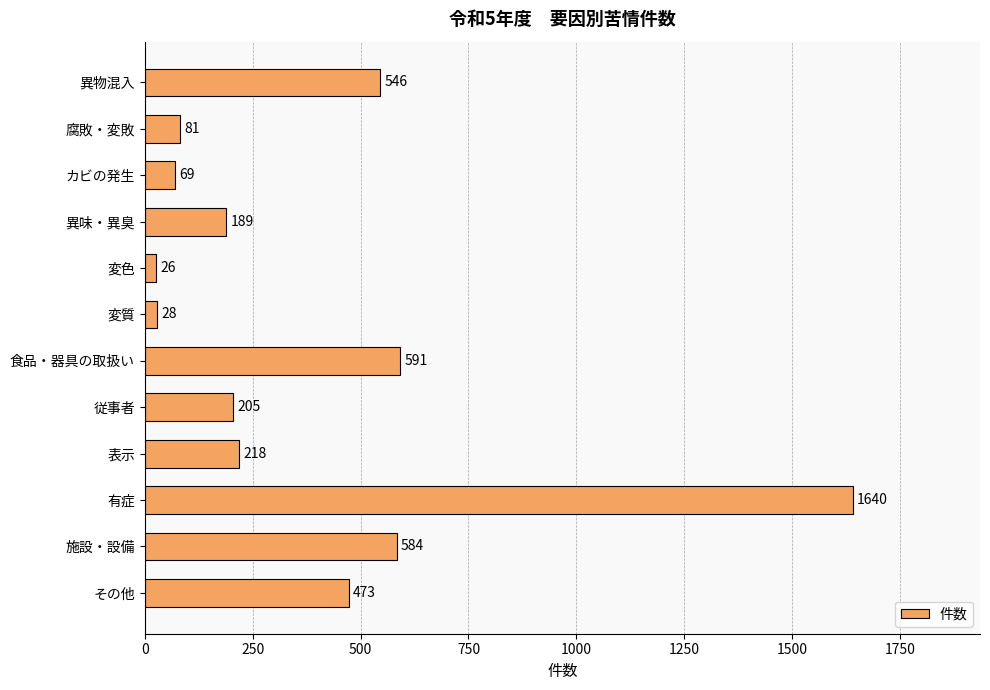

Which label corresponds to the largest value in the chart?

有症